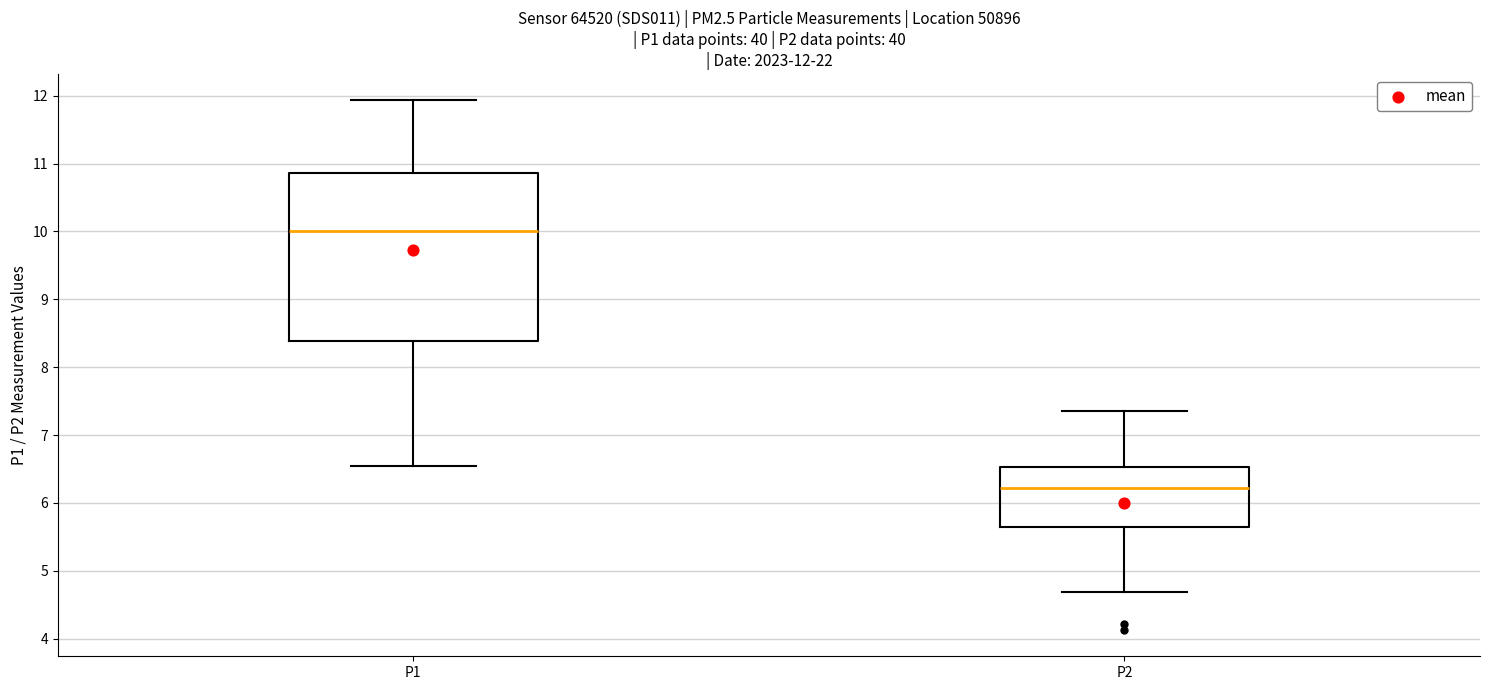

Which box has the lowest median line?

P2